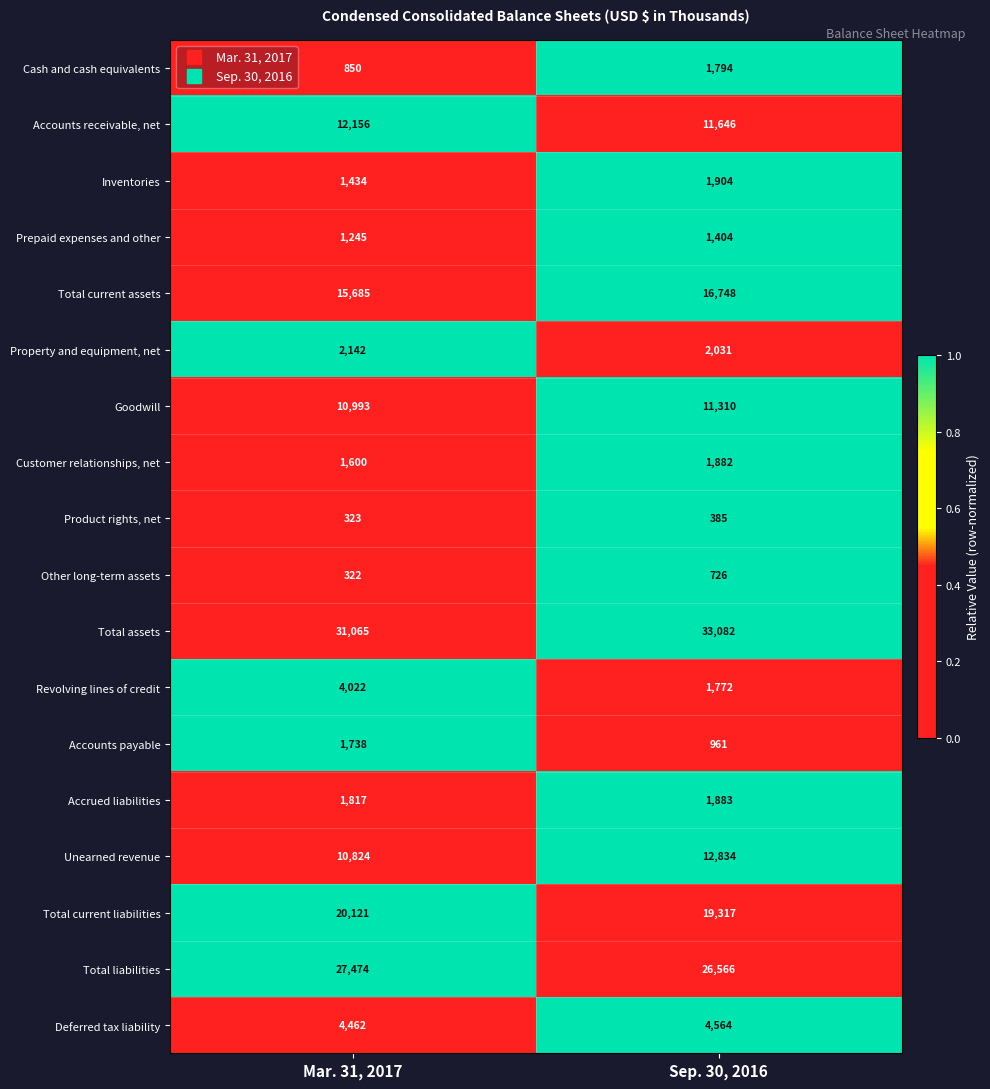

What is the lowest value of the Total liabilities series?

26566